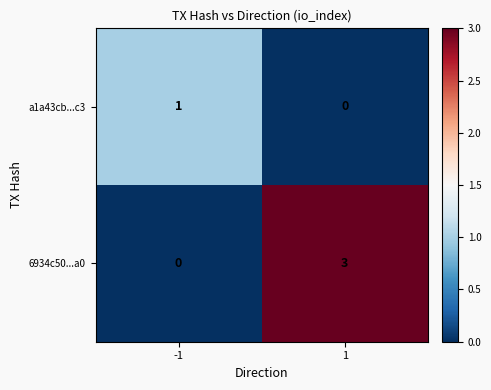

The value of 6934c50...a0 at 1 is 2. True or false?

False